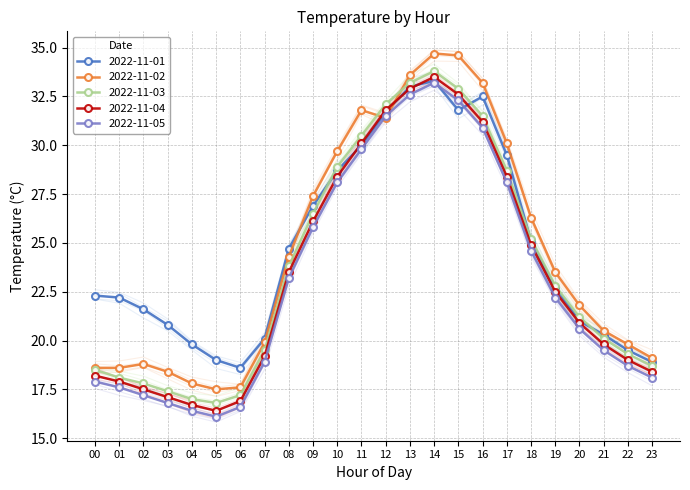

How many intersections are there between 2022-11-03 and 2022-11-01?

4